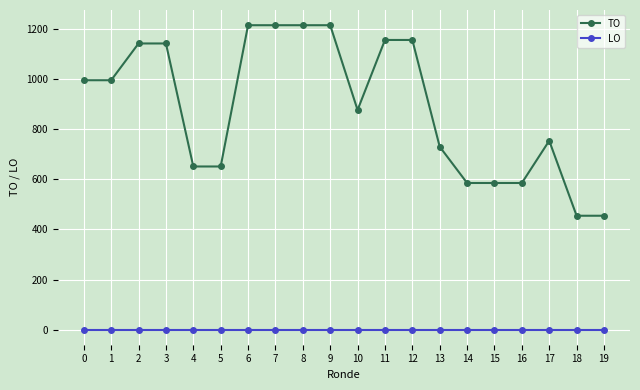

What are all the series names shown in the legend?

TO, LO